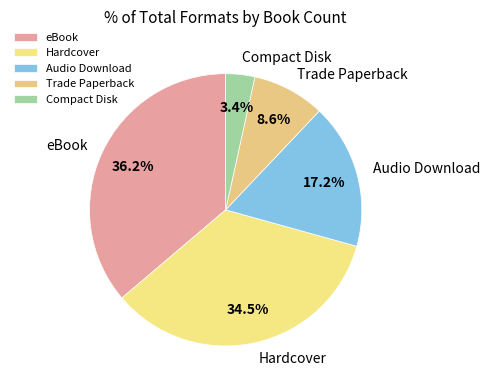

Which has a higher value, Audio Download or eBook?

eBook